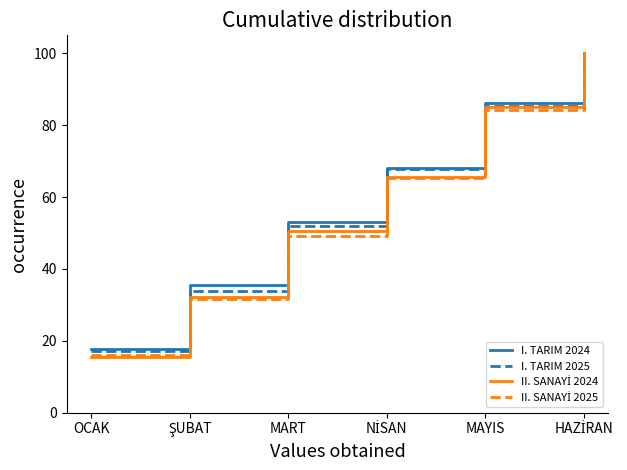

Where is I. TARIM 2025 nearest to the value 58?

MART